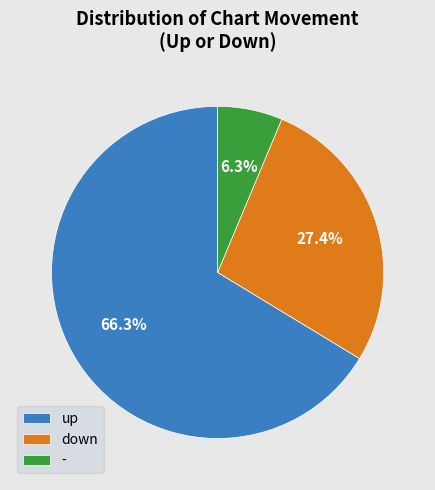

What percentage is the up slice, to the nearest percent?

66%